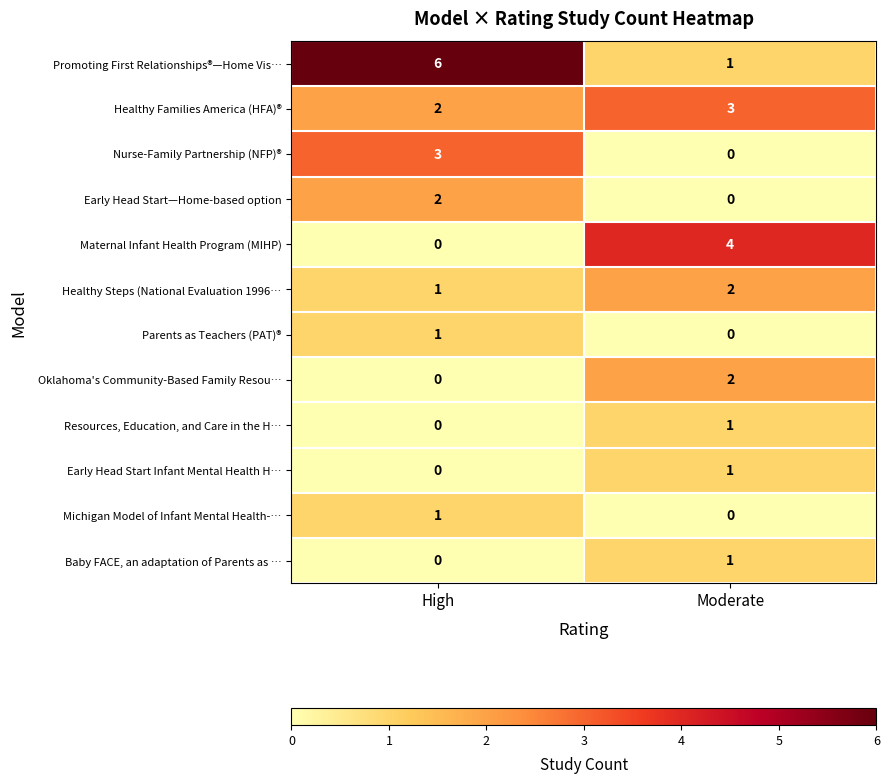

Which series has the widest spread of values?

Promoting First Relationships®—Home Vis…